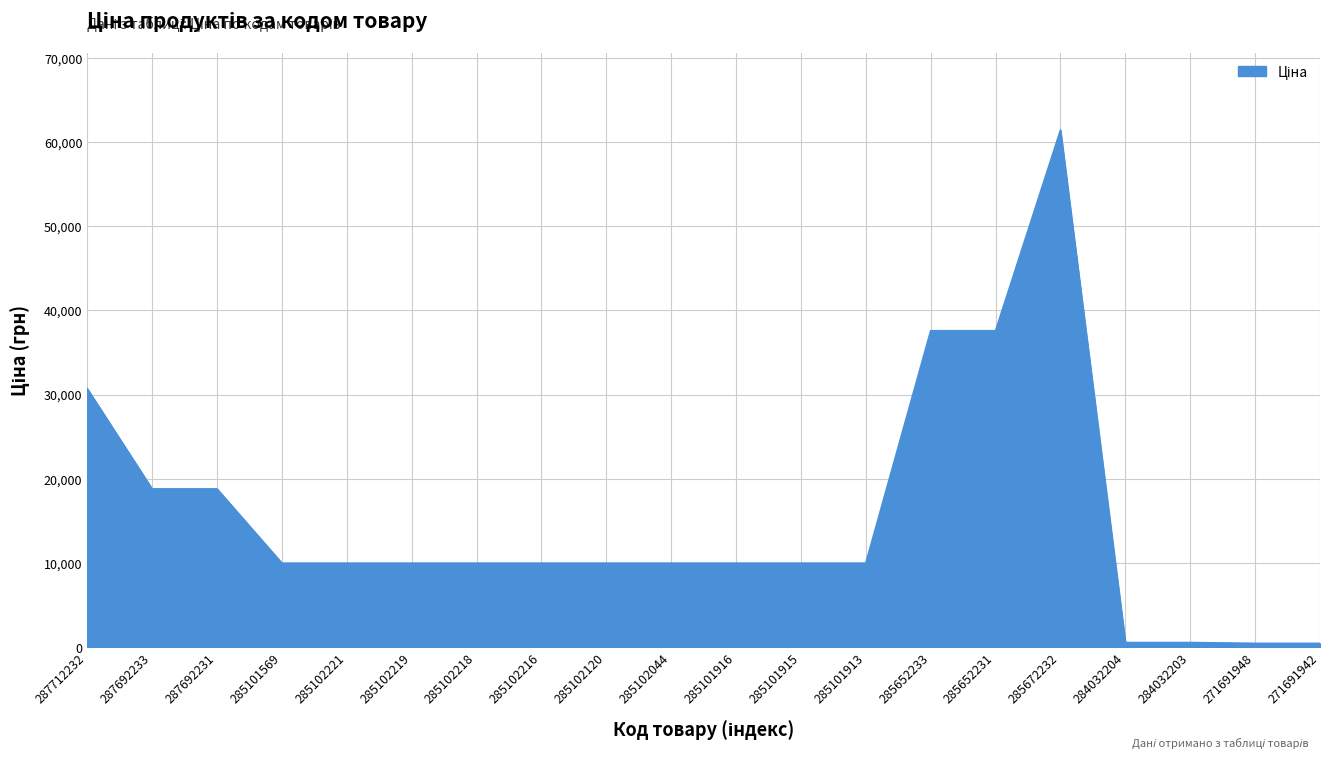

What is the average value?

15332.3